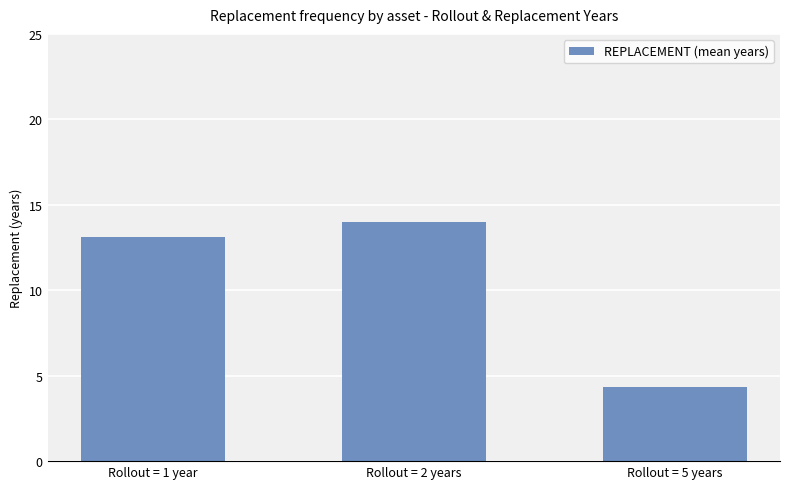

What is the sum of the values at Rollout = 1 year and Rollout = 2 years?

27.1